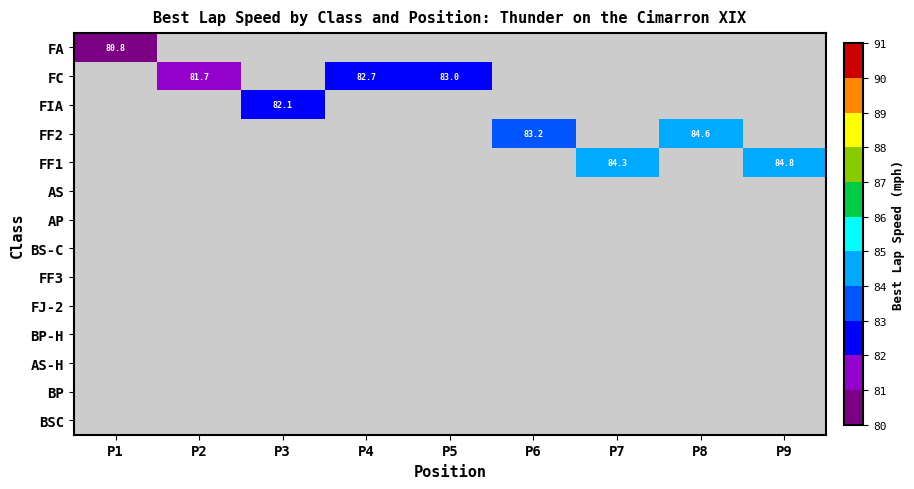

What is the minimum value shown in the chart?

80.8